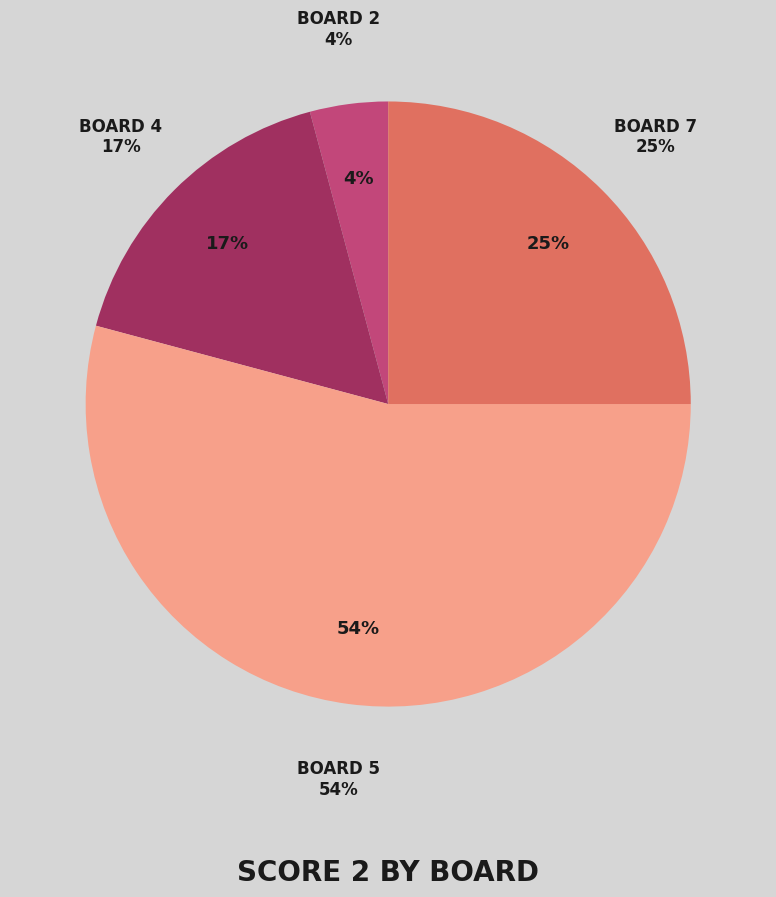

Does Board 5 represent more than half of the total?

Yes